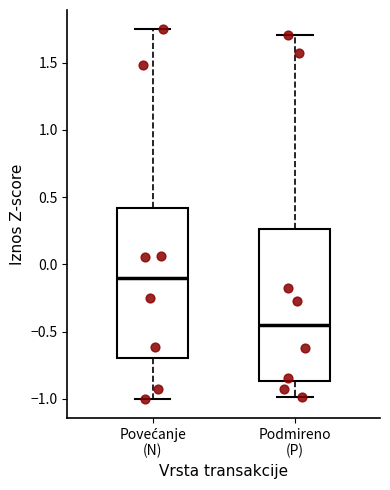

Reading left to right, transcribe this box plot: for each box, give where its median line is, the range the box spans, and where its two whiskers end, as read against the y-axis. The values are not printed on the chart, so give them approximately, as read against the axis.

Povećanje (N): median -0.10, box -0.70 to 0.40, whiskers -1.00 to 1.75
Podmireno (P): median -0.45, box -0.85 to 0.25, whiskers -1.00 to 1.70